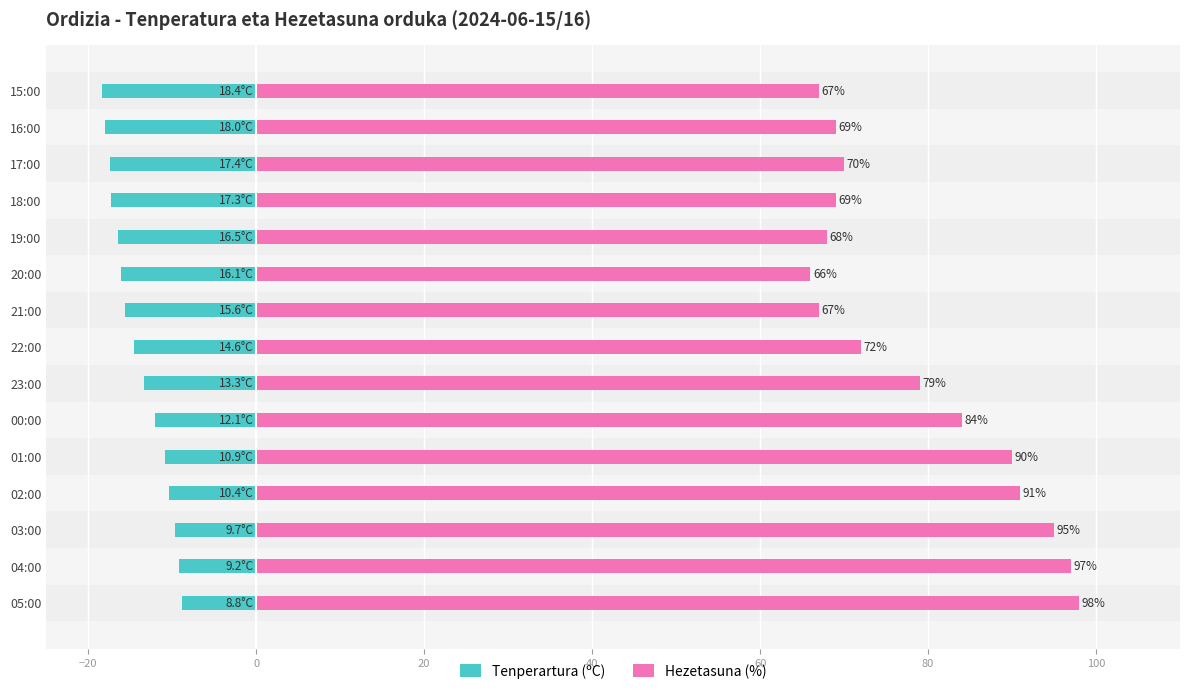

Which has a higher value, 02:00 or 18:00?

02:00